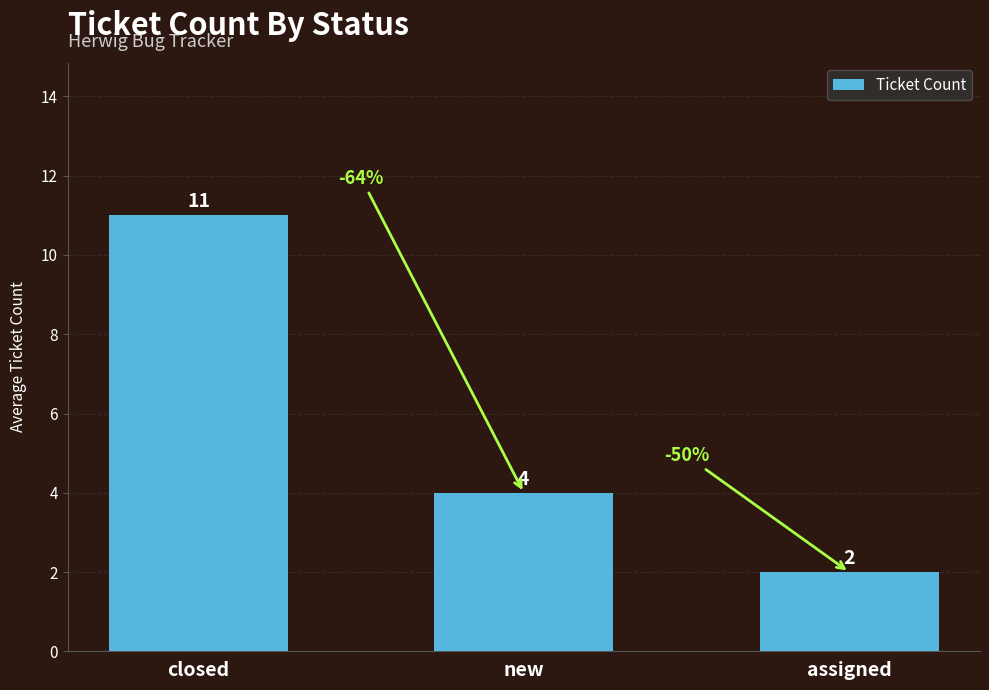

What is the change in value from new to assigned?

-2